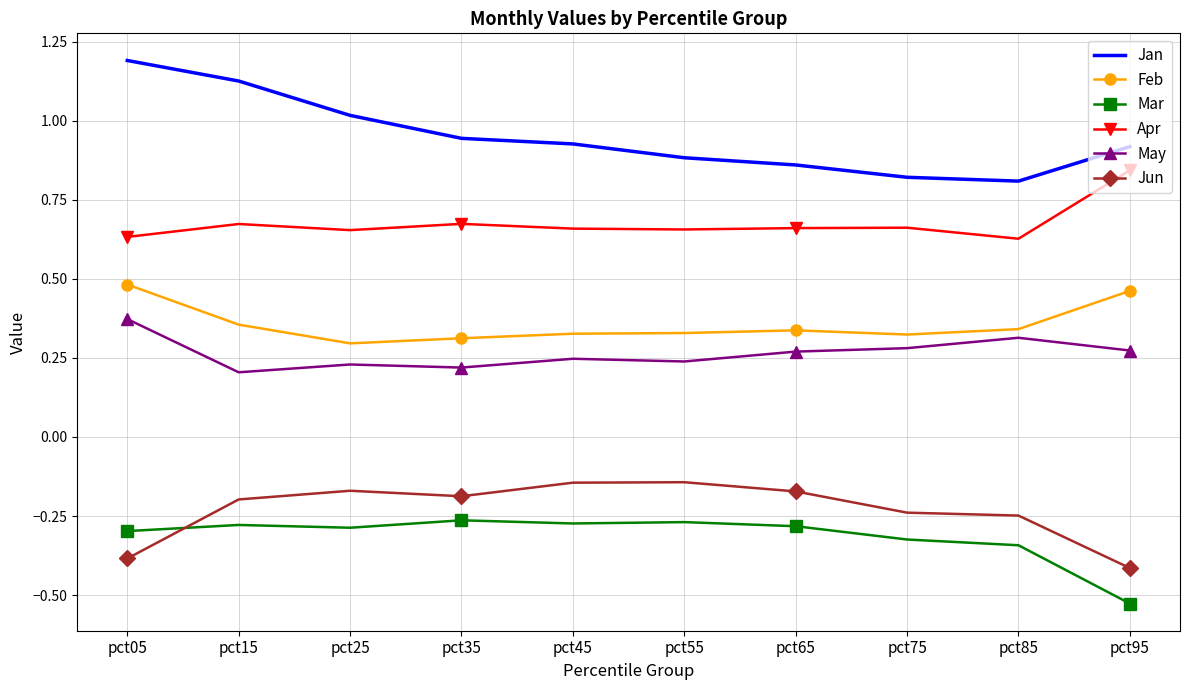

True or false: Apr and Jan intersect in this chart.

False